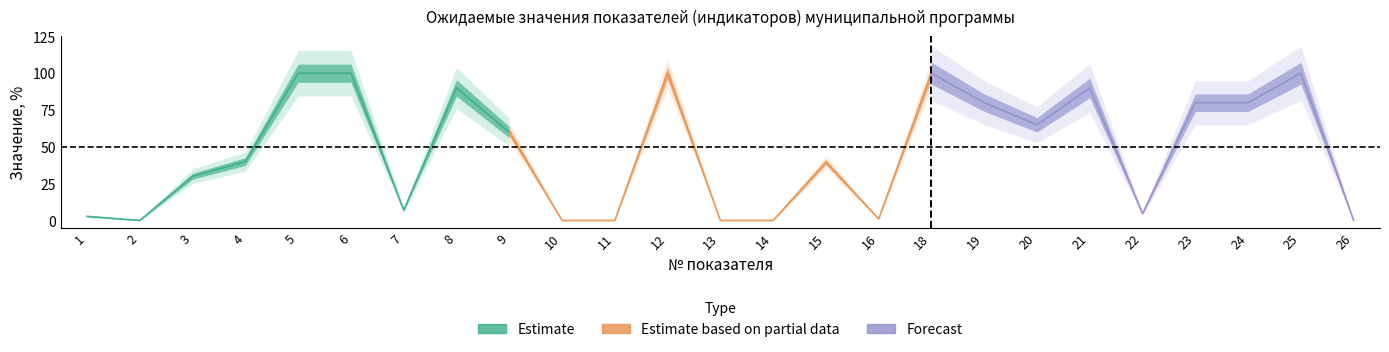

Is it true that plan equals 90.0 at 21?

True